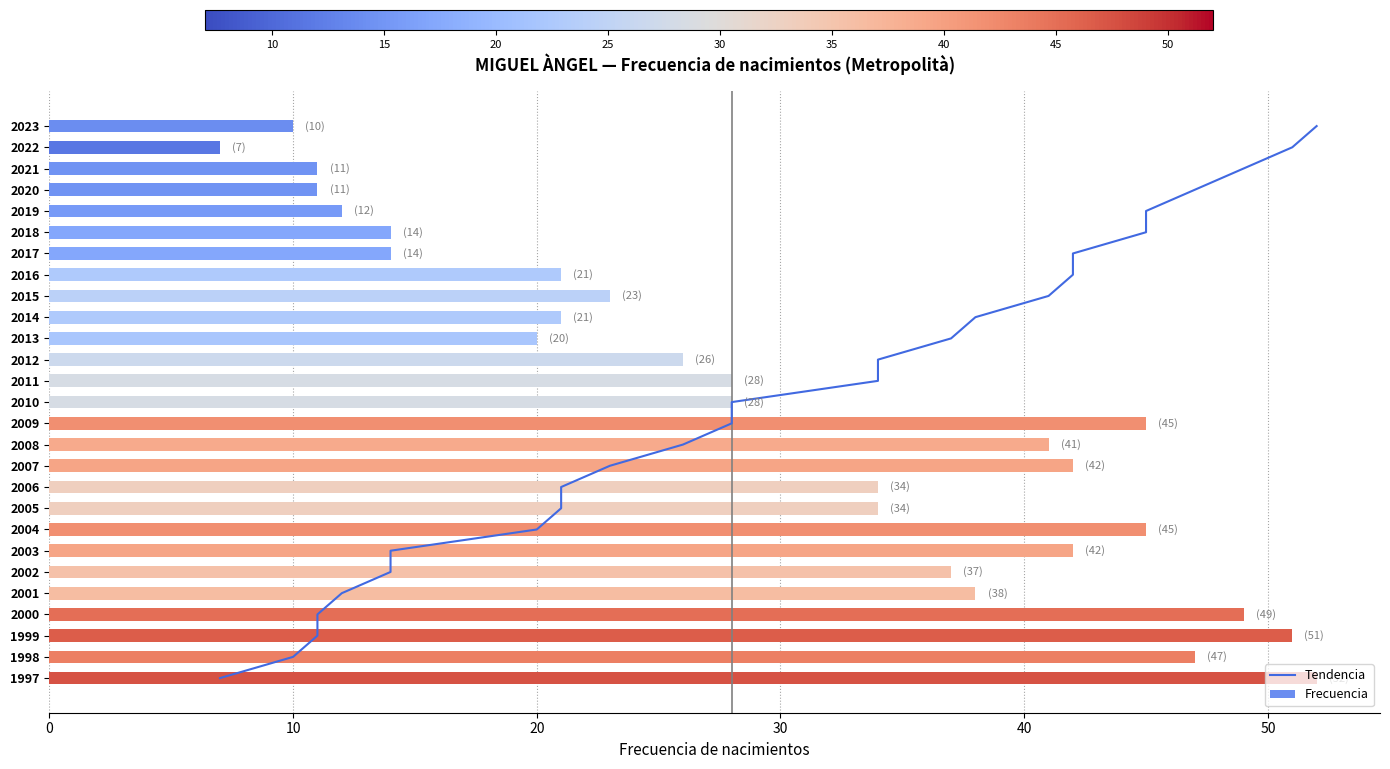

Which category has the lowest value in the Frecuencia series?

2022